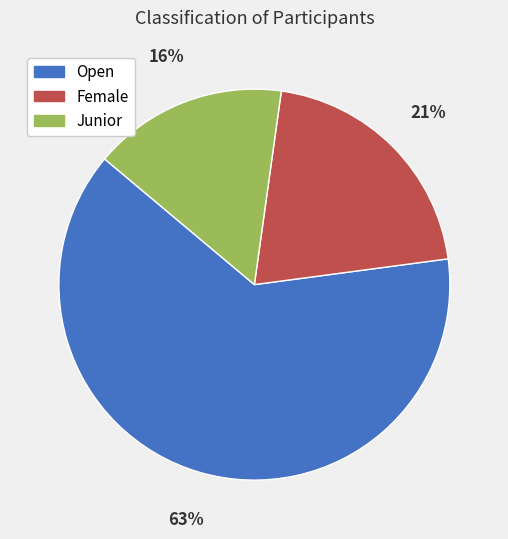

Is it true that Female is 11% of the pie?

False